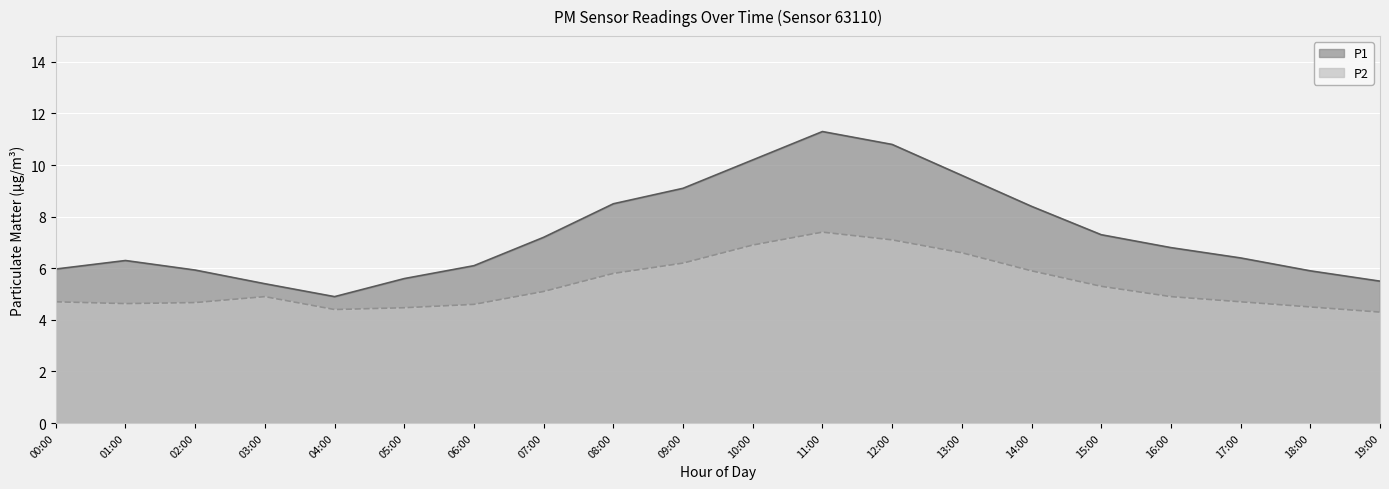

At which label is P1 closest to 8?

14:00